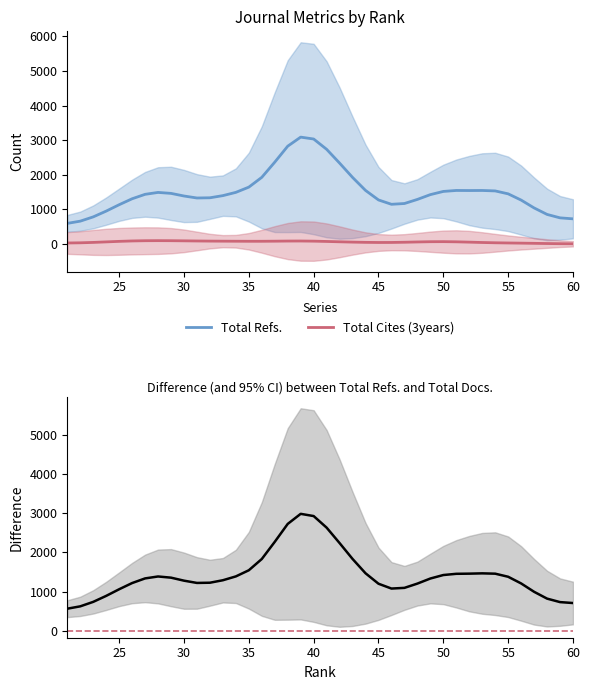

What is the maximum value shown in the chart?

3086.4